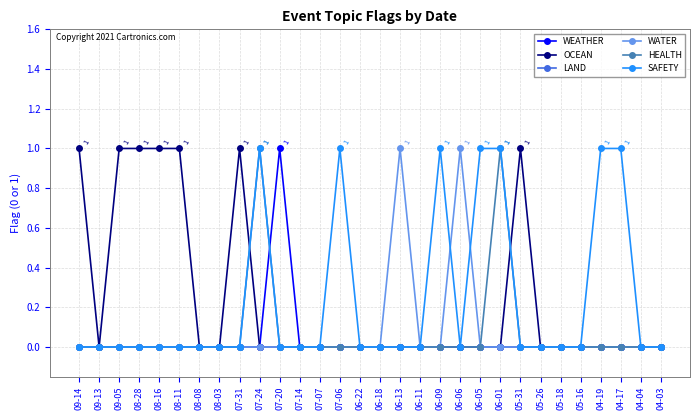

Is it true that WEATHER equals 0 at 07-06?

True